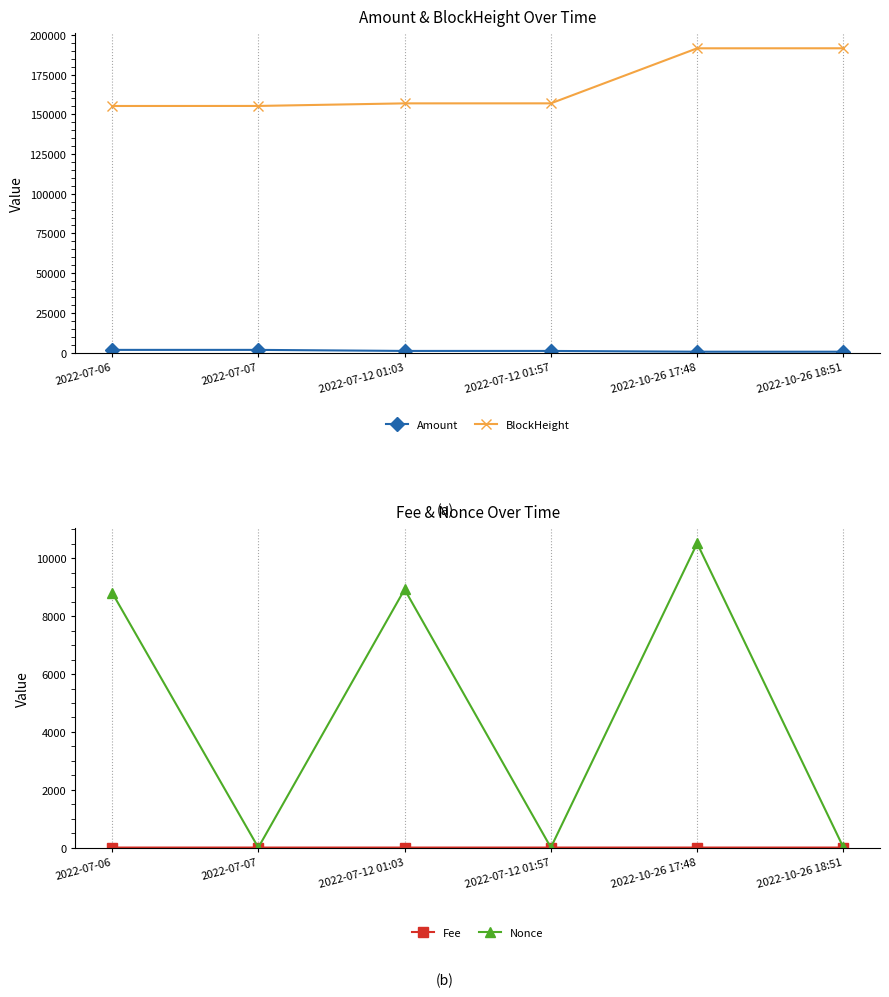

Read the Amount value at 2022-10-26 17:48.

501.8